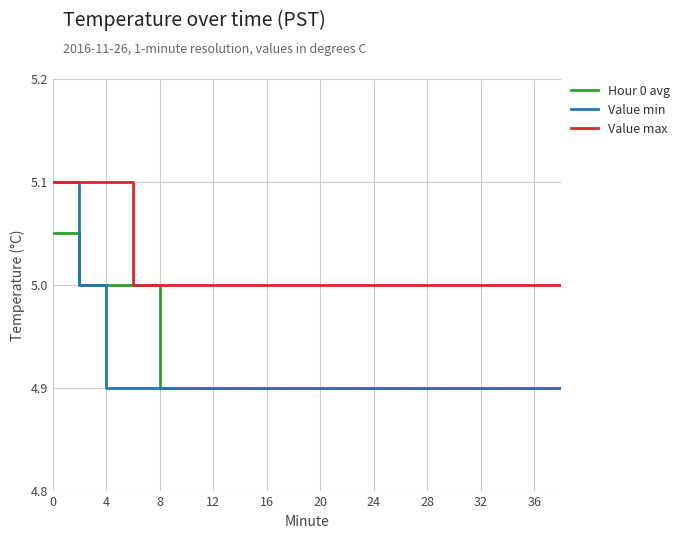

What is the greatest value displayed?

5.1